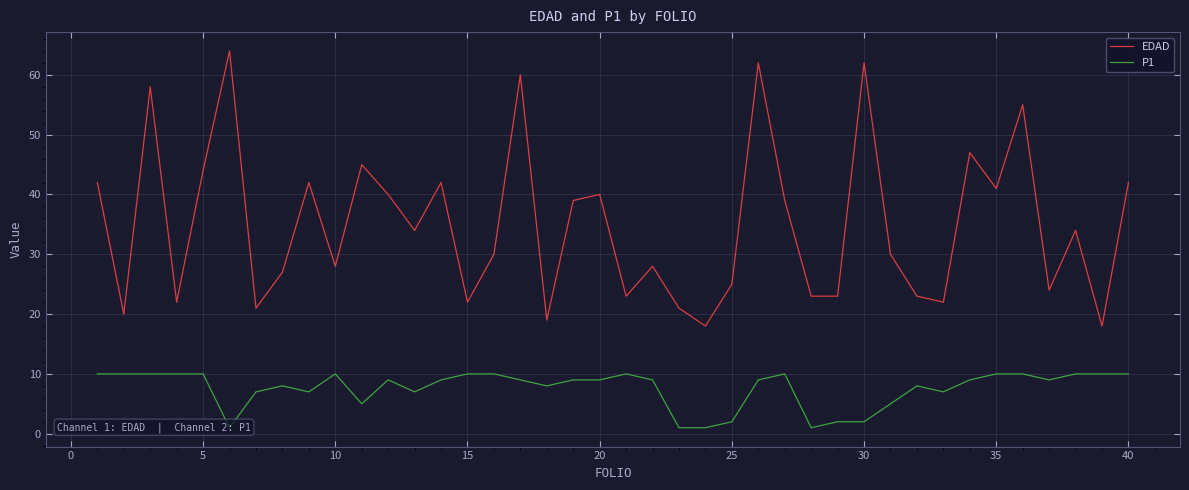

Which series has the largest total across all categories?

EDAD